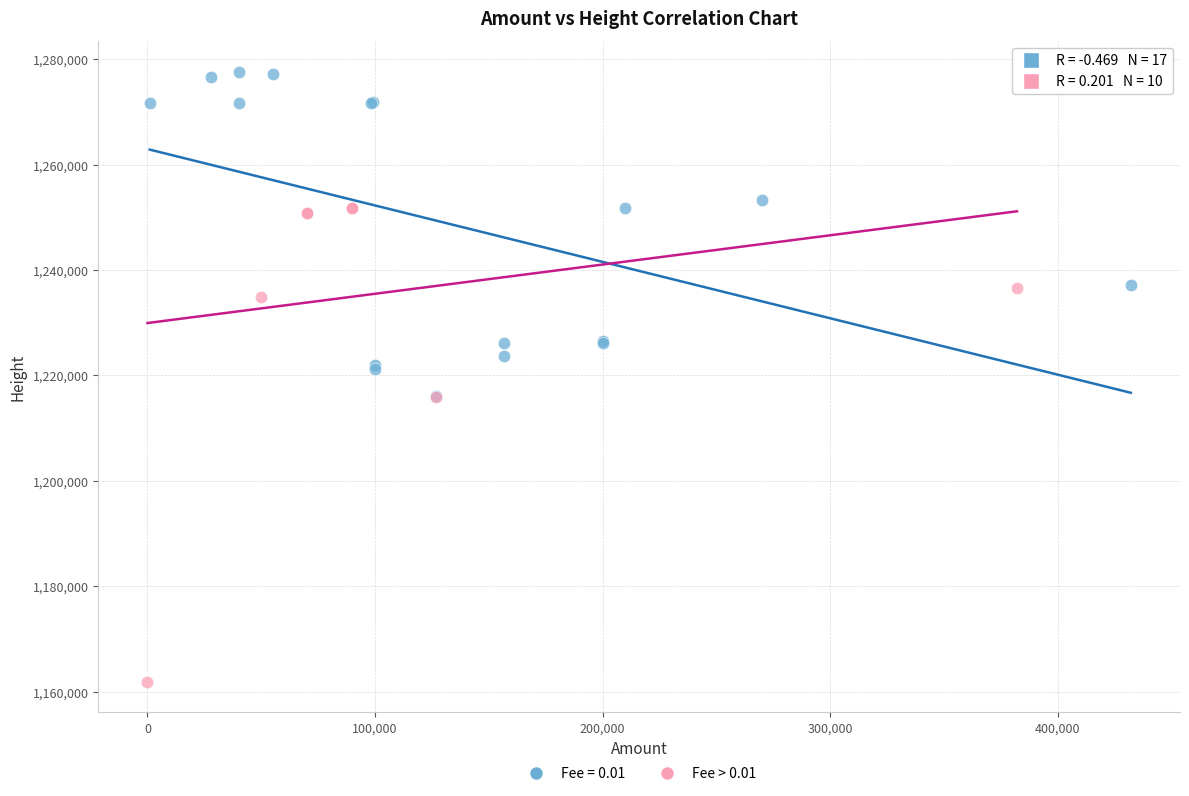

Which series reaches the maximum Y coordinate?

Fee = 0.01